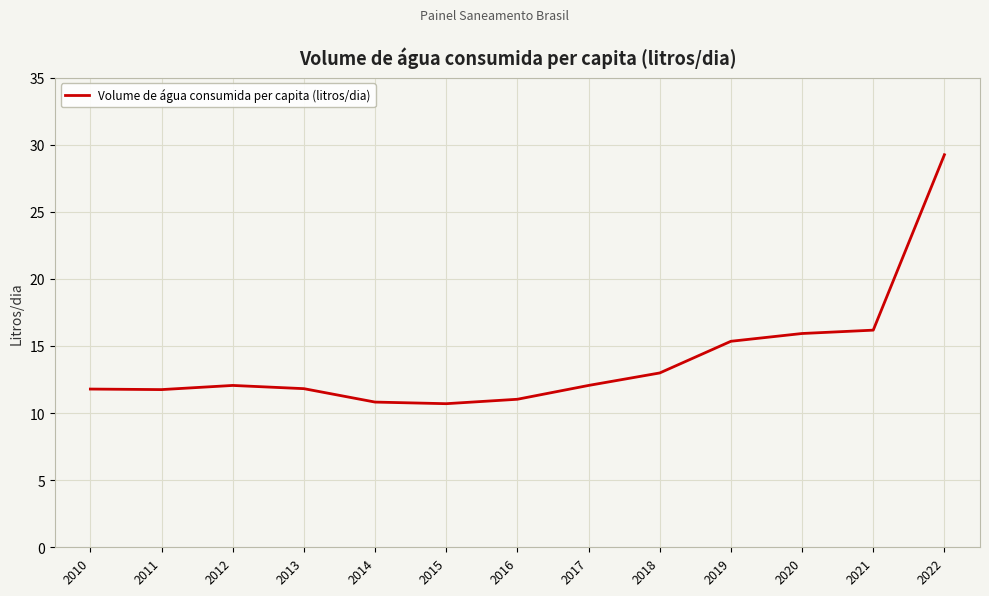

What is the change in value from 2013 to 2015?

-1.1